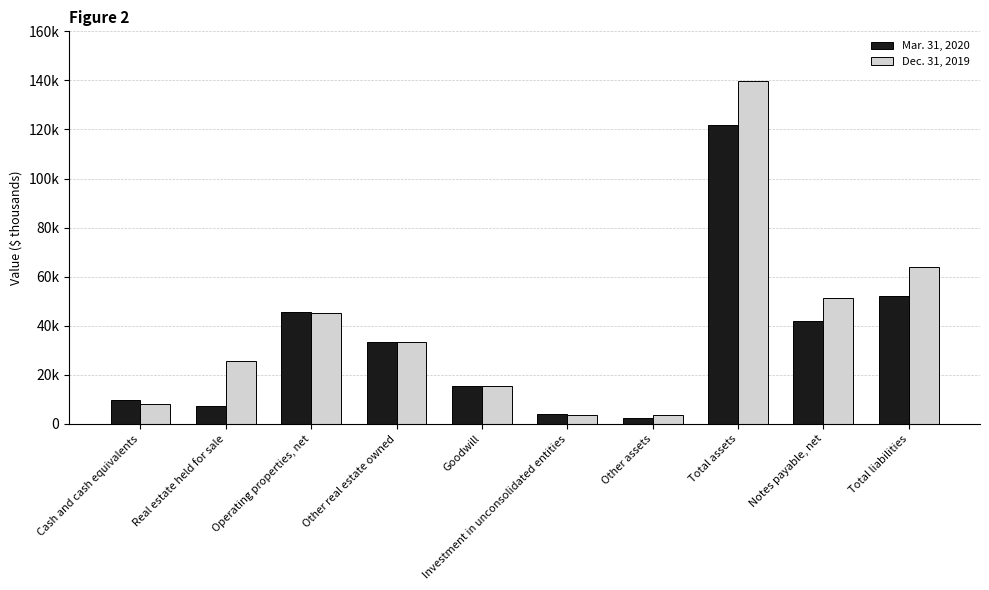

Reading left to right, list all the values displayed in this chart.

Mar. 31, 2020: 9897	7400	45452	33341	15357	3900	2419	121983	41739	52219
Dec. 31, 2019: 7925	25505	45199	33341	15357	3753	3668	139608	51277	63814